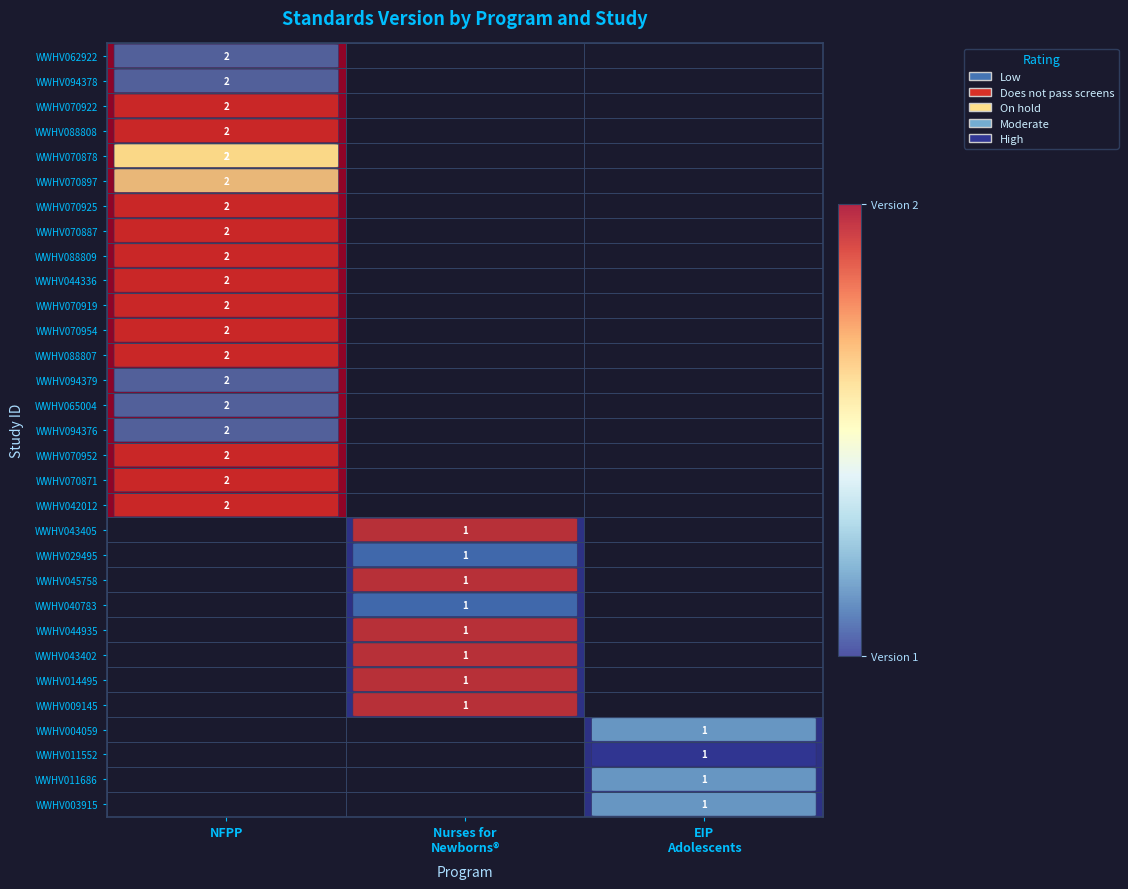

Which label corresponds to the smallest value in the chart?

Nurses for
Newborns®